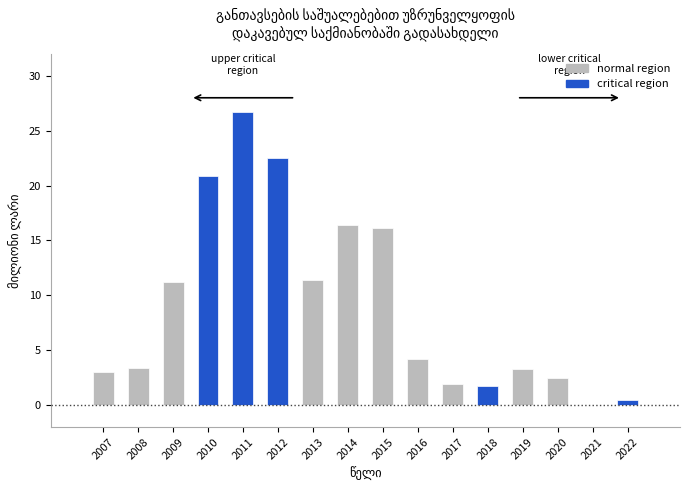

What is the sum of all values?

145.7